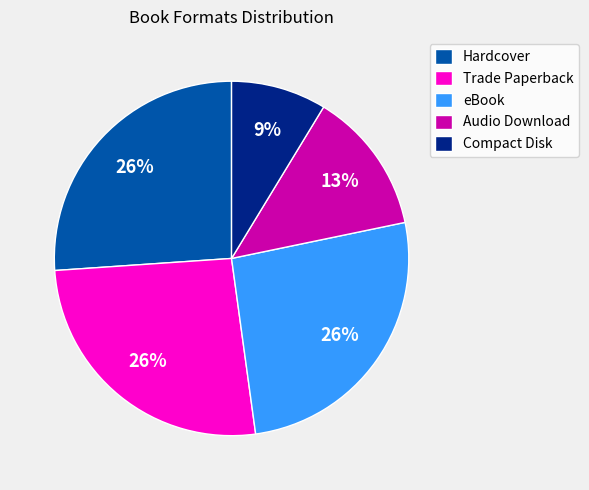

What percentage is the Compact Disk slice, to the nearest percent?

9%